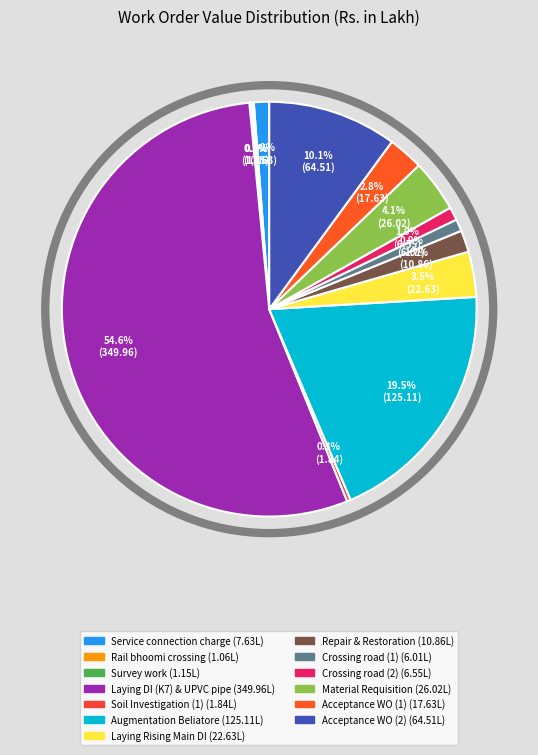

What is the smallest slice in the pie chart?

Rail bhoomi crossing